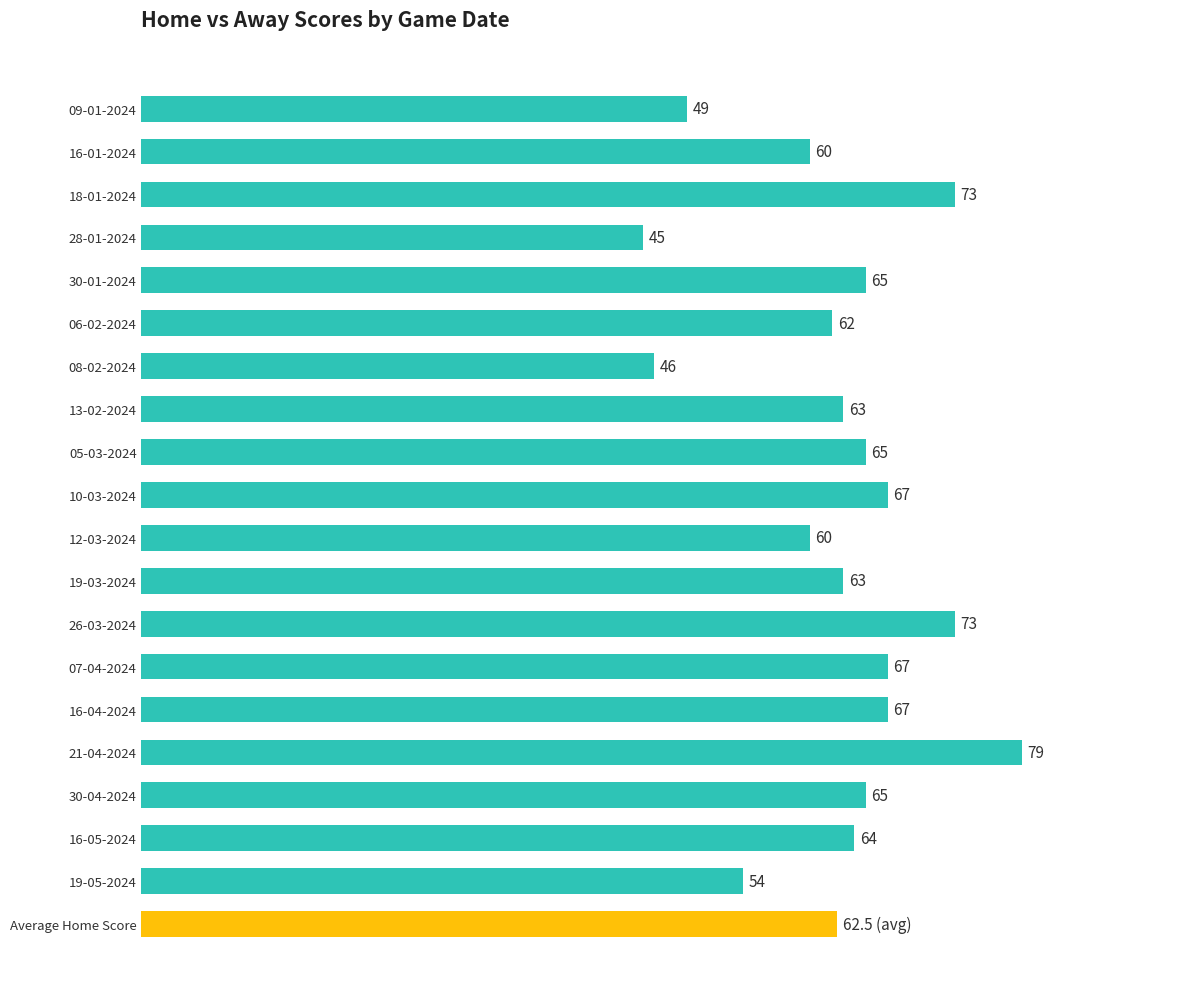

Which has a higher value, 16-01-2024 or 05-03-2024?

05-03-2024